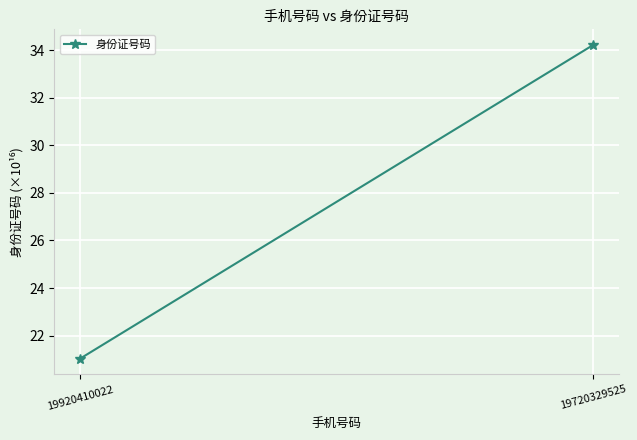

At which label does the data first exceed 34?

19720329525